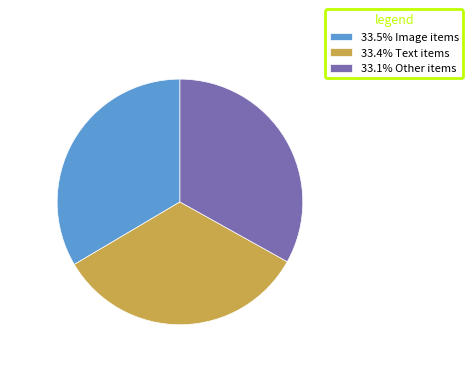

Approximately how many times larger is the value at 33.5% Image items compared to 33.4% Text items?

1.0